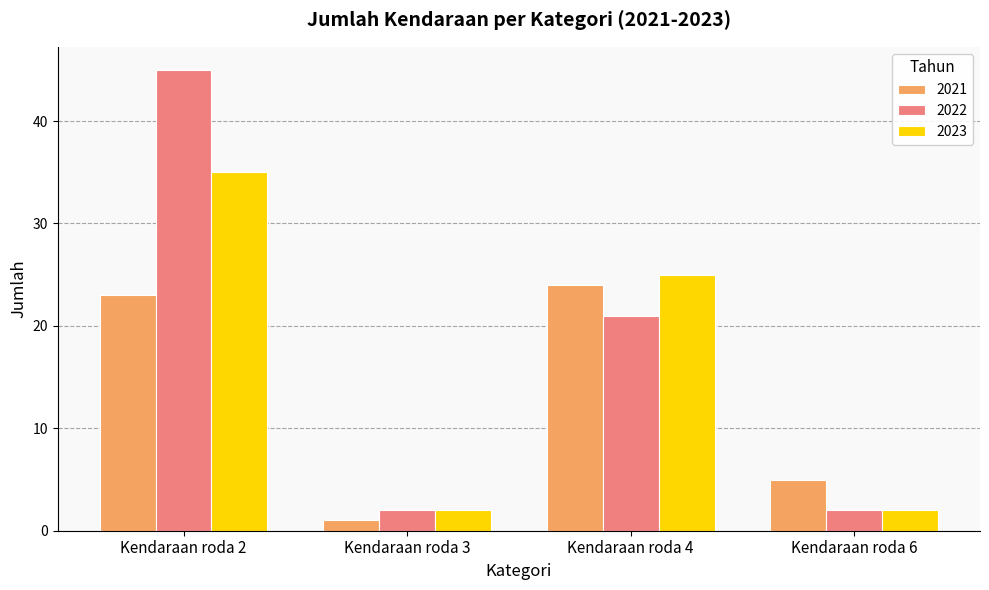

Reading left to right, list all the values displayed in this chart.

2021: Kendaraan roda 2=23	Kendaraan roda 3=1	Kendaraan roda 4=24	Kendaraan roda 6=5
2022: Kendaraan roda 2=45	Kendaraan roda 3=2	Kendaraan roda 4=21	Kendaraan roda 6=2
2023: Kendaraan roda 2=35	Kendaraan roda 3=2	Kendaraan roda 4=25	Kendaraan roda 6=2